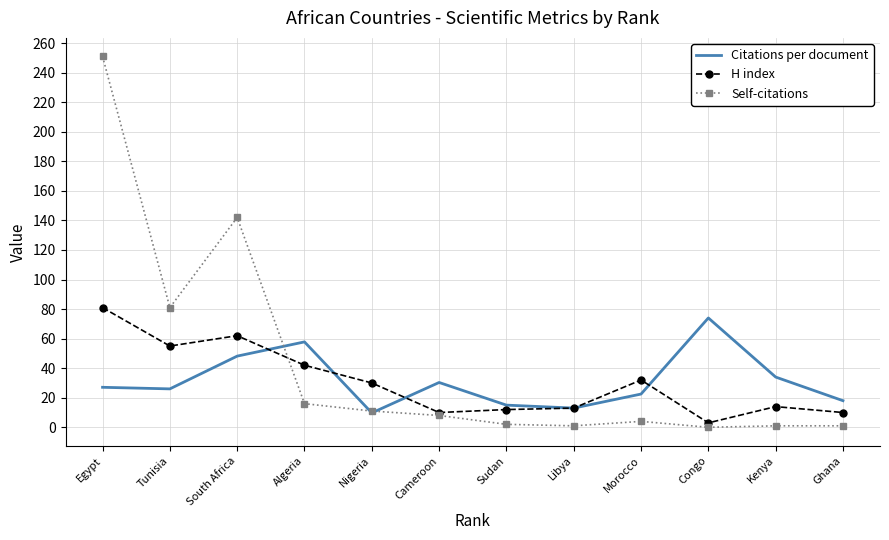

True or false: Self-citations and Citations per document intersect in this chart.

True